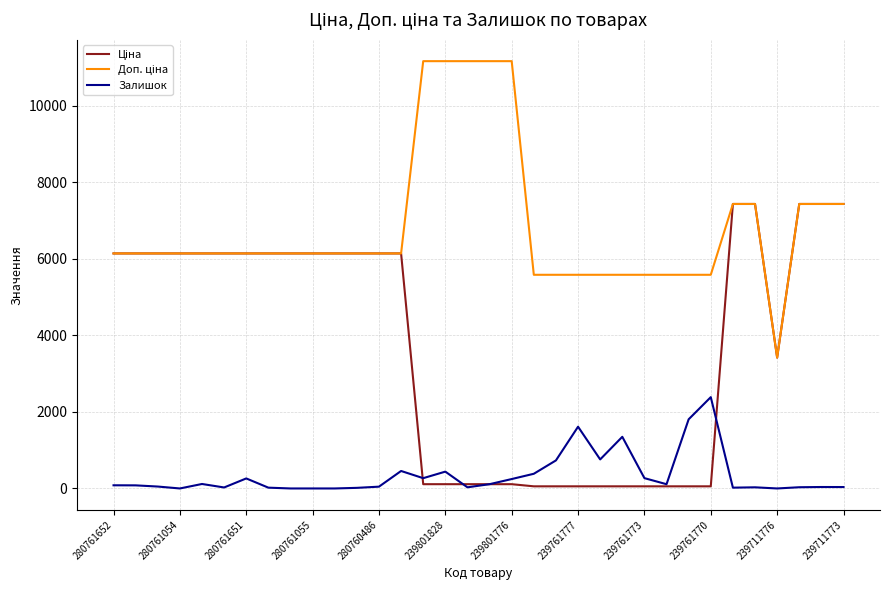

What is the maximum value for Залишок?

2387.0